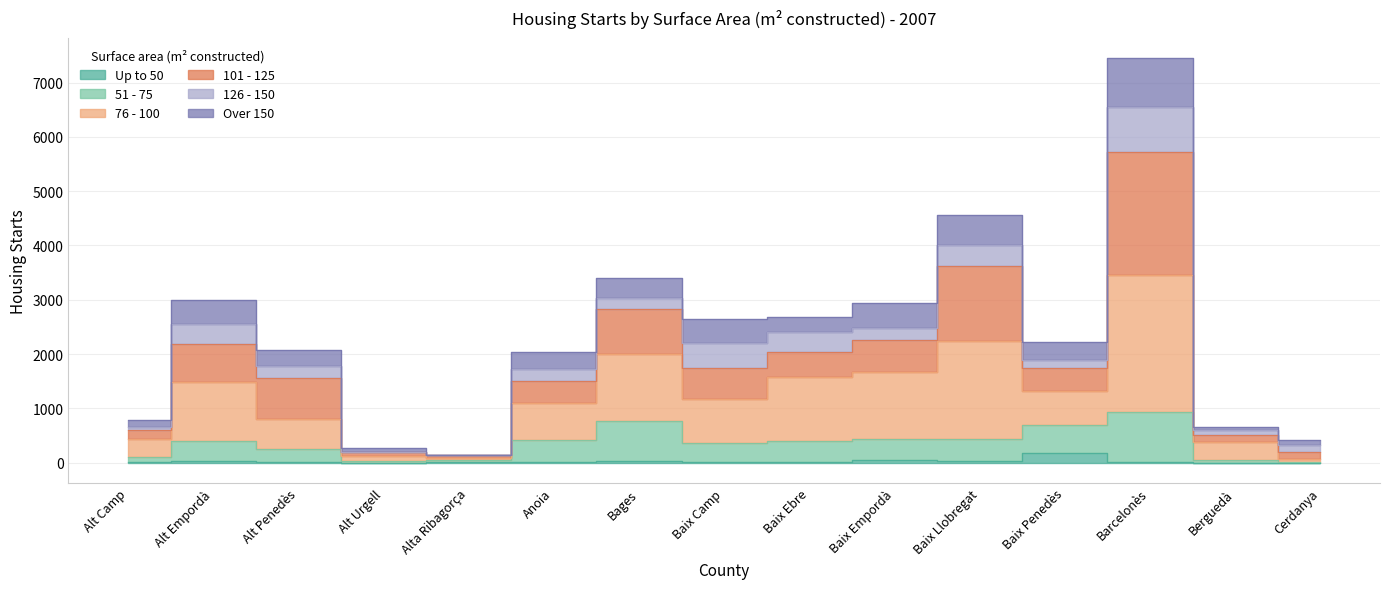

What is the average value of the Up to 50 series?

25